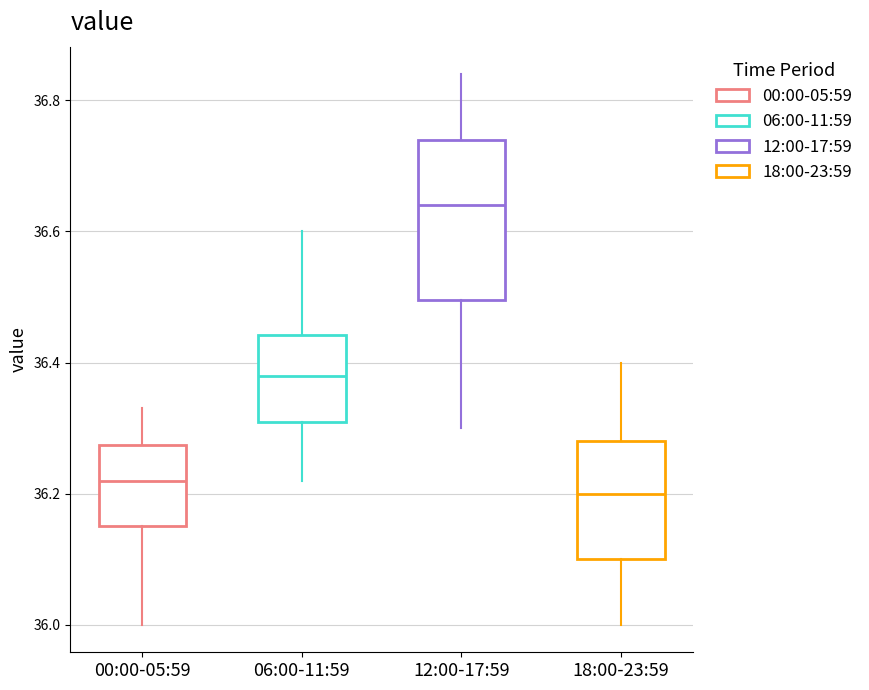

Reading left to right, transcribe this box plot: for each box, give where its median line is, the range the box spans, and where its two whiskers end, as read against the y-axis. The values are not printed on the chart, so give them approximately, as read against the axis.

00:00-05:59: median 36.22, box 36.16 to 36.28, whiskers 36.00 to 36.34
06:00-11:59: median 36.38, box 36.32 to 36.44, whiskers 36.22 to 36.60
12:00-17:59: median 36.64, box 36.50 to 36.74, whiskers 36.30 to 36.84
18:00-23:59: median 36.20, box 36.10 to 36.28, whiskers 36.00 to 36.40